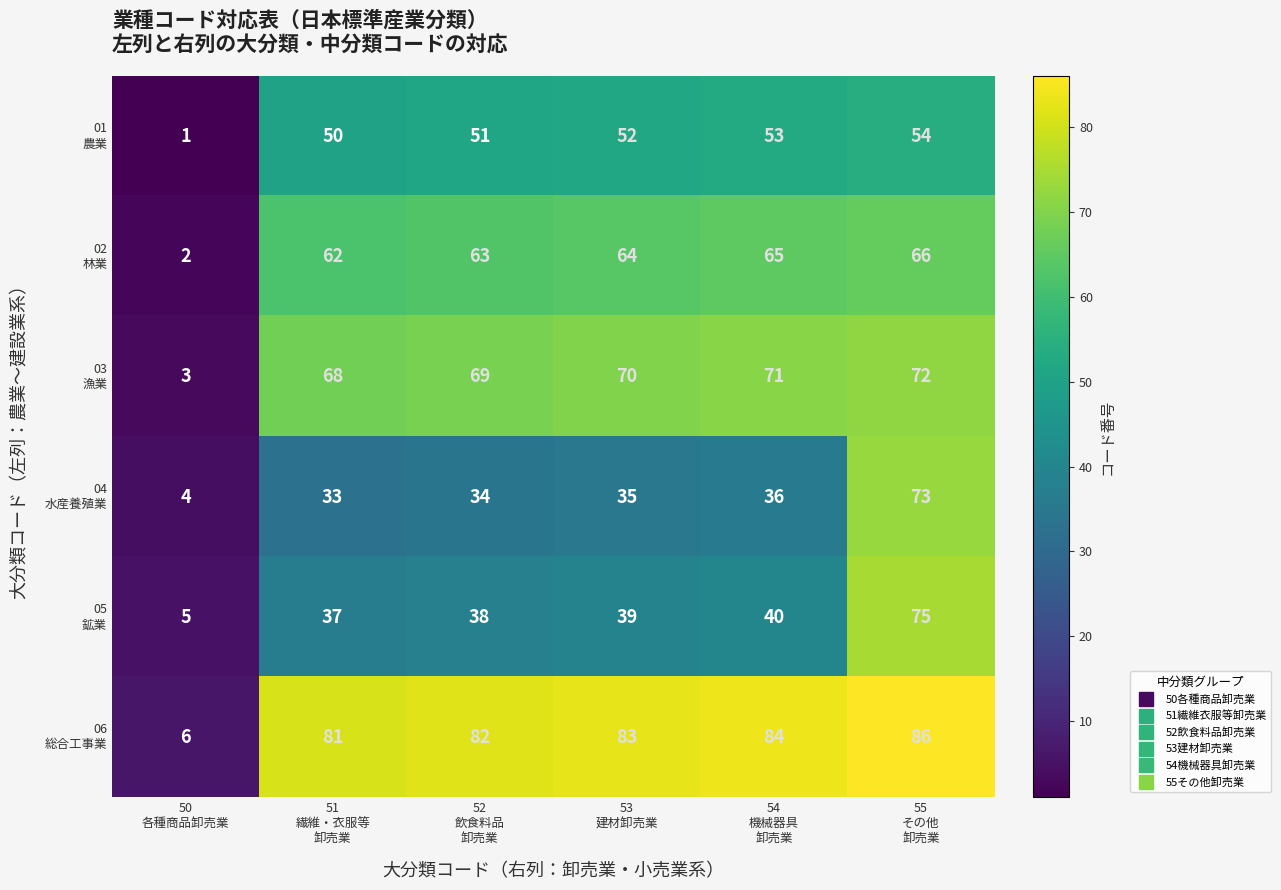

At how many categories does at least one series exceed 38?

5